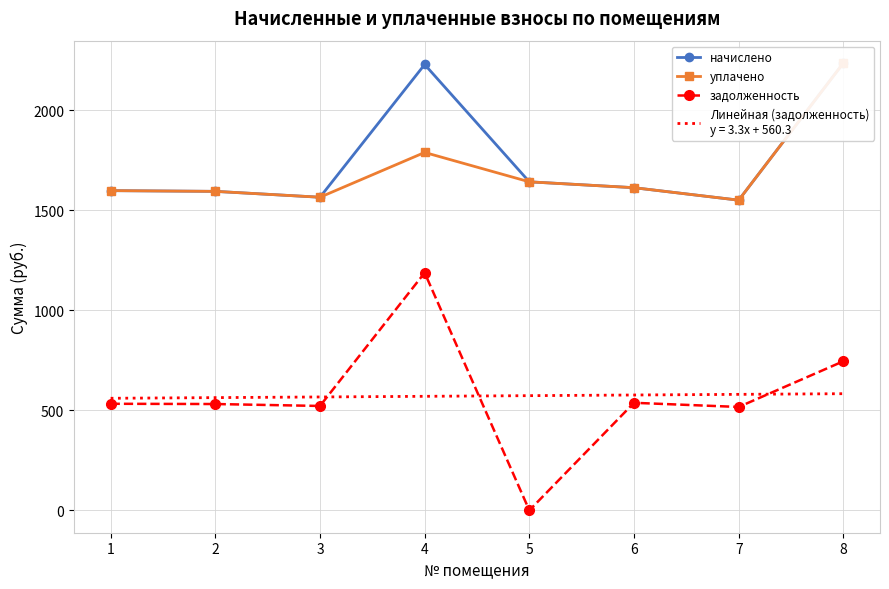

Reading left to right, what are all the values shown in this chart?

начислено: 1=1598.4	2=1594.7	3=1565.4	4=2228.9	5=1642.4	6=1613.0	7=1550.7	8=2236.3
уплачено: 1=1598.4	2=1594.7	3=1565.4	4=1789.3	5=1642.4	6=1613.0	7=1550.7	8=2236.3
задолженность: 1=532.8	2=531.6	3=521.9	4=1187.8	5=0.0	6=537.7	7=516.9	8=745.4